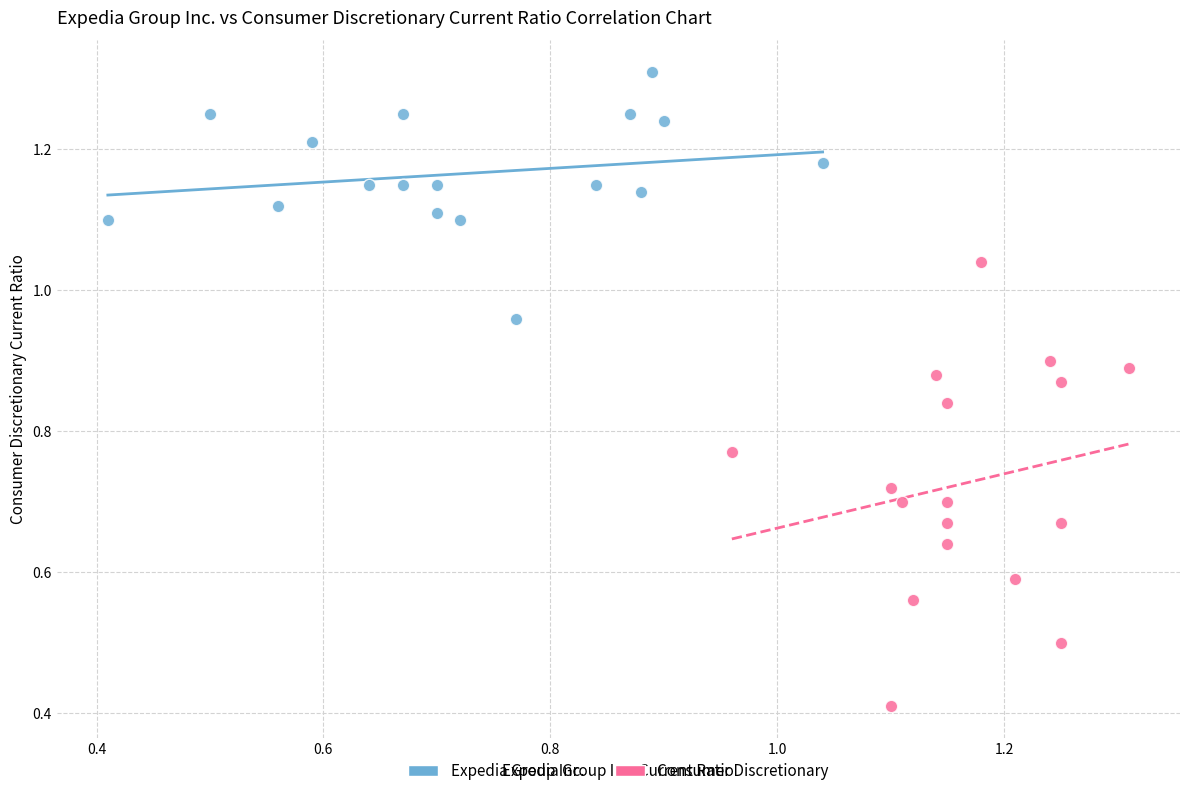

Which series contains the lowest Y value?

Consumer Discretionary